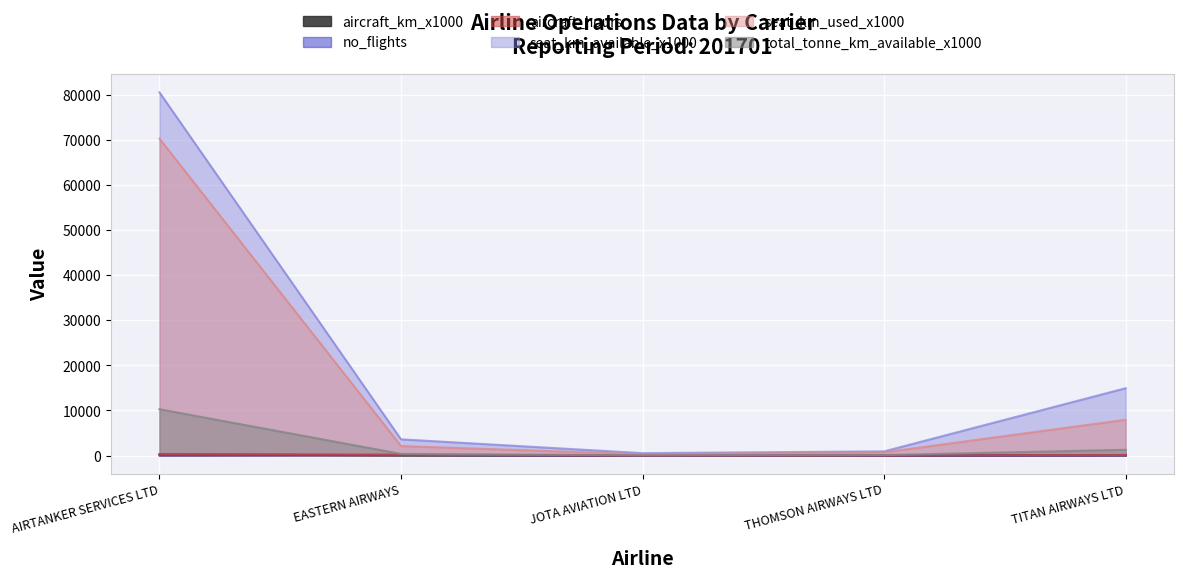

Reading right to left, what are all the values shown in this chart?

aircraft_km_x1000: TITAN AIRWAYS LTD=73.0	THOMSON AIRWAYS LTD=5.0	JOTA AVIATION LTD=6.0	EASTERN AIRWAYS=66.0	AIRTANKER SERVICES LTD=251.0
no_flights: TITAN AIRWAYS LTD=64.0	THOMSON AIRWAYS LTD=4.0	JOTA AVIATION LTD=8.0	EASTERN AIRWAYS=147.0	AIRTANKER SERVICES LTD=38.0
aircraft_hours: TITAN AIRWAYS LTD=134.4	THOMSON AIRWAYS LTD=8.9	JOTA AVIATION LTD=13.6	EASTERN AIRWAYS=186.3	AIRTANKER SERVICES LTD=327.4
seat_km_available_x1000: TITAN AIRWAYS LTD=14921.0	THOMSON AIRWAYS LTD=923.0	JOTA AVIATION LTD=532.0	EASTERN AIRWAYS=3589.0	AIRTANKER SERVICES LTD=80475.0
seat_km_used_x1000: TITAN AIRWAYS LTD=7924.0	THOMSON AIRWAYS LTD=704.0	JOTA AVIATION LTD=294.0	EASTERN AIRWAYS=2098.0	AIRTANKER SERVICES LTD=70223.0
total_tonne_km_available_x1000: TITAN AIRWAYS LTD=1269.0	THOMSON AIRWAYS LTD=100.0	JOTA AVIATION LTD=52.0	EASTERN AIRWAYS=359.0	AIRTANKER SERVICES LTD=10261.0